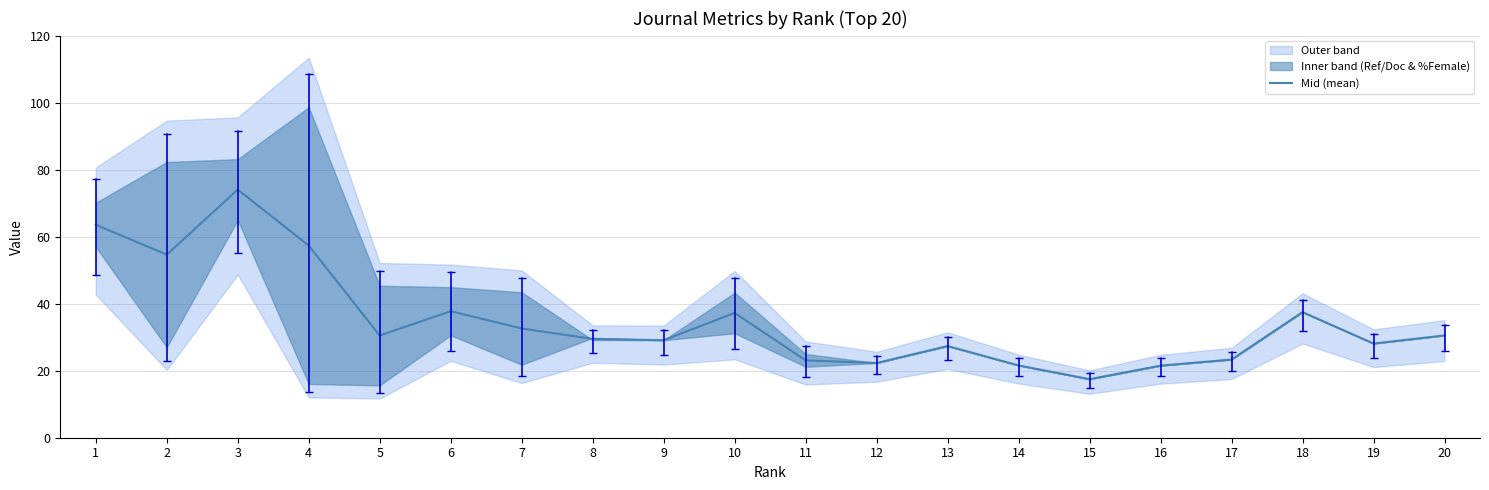

At which label is the value closest to 45?

6